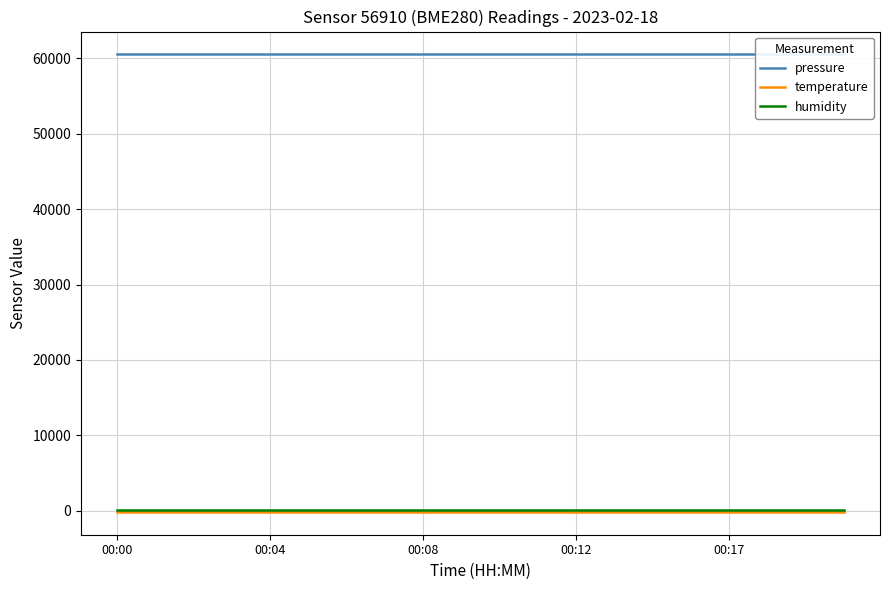

What is the value of the humidity point at the 18th from the left?

100.0